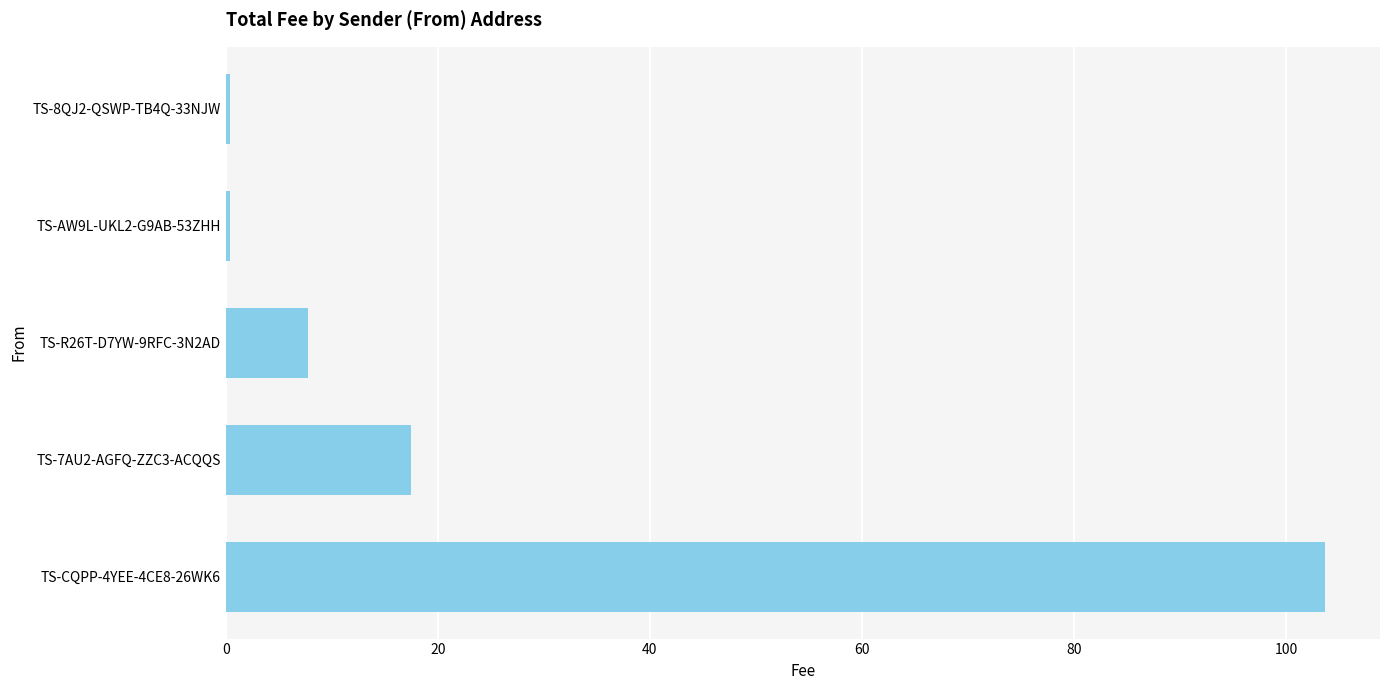

What is the difference between the maximum and minimum values?

103.3